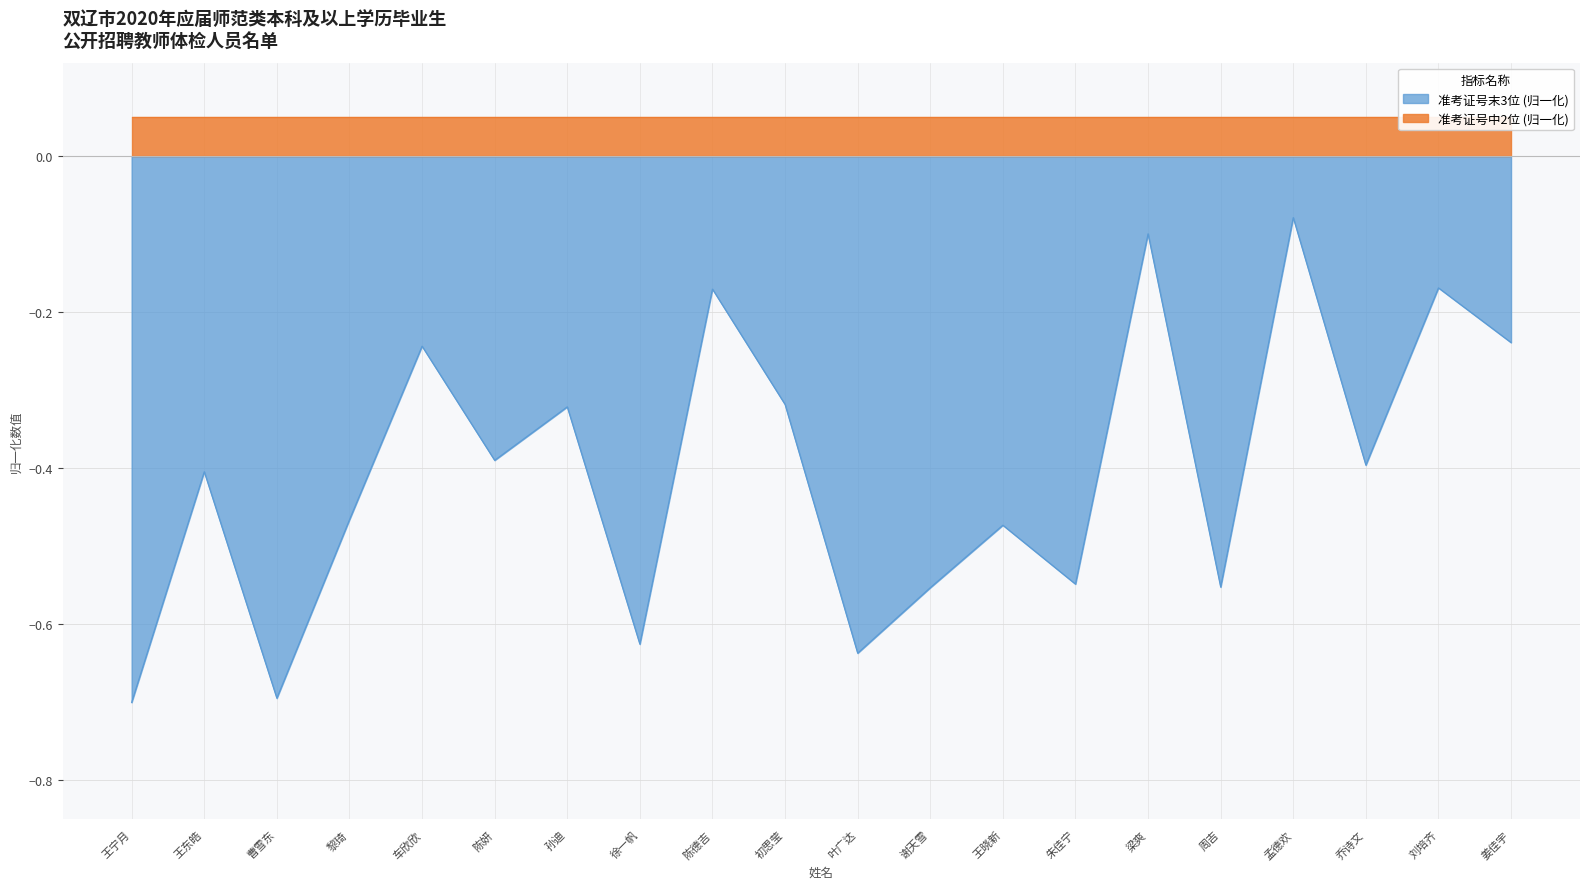

List the labels in order of value, largest first.

孟德欢, 梁爽, 刘培齐, 陈德吉, 姜佳宇, 车欣欣, 初思莹, 孙迪, 陈妍, 乔诗文, 王东皓, 黎琦, 王晓新, 朱佳宁, 周吉, 谢天雪, 徐一帆, 叶广达, 曹雪东, 王宁月